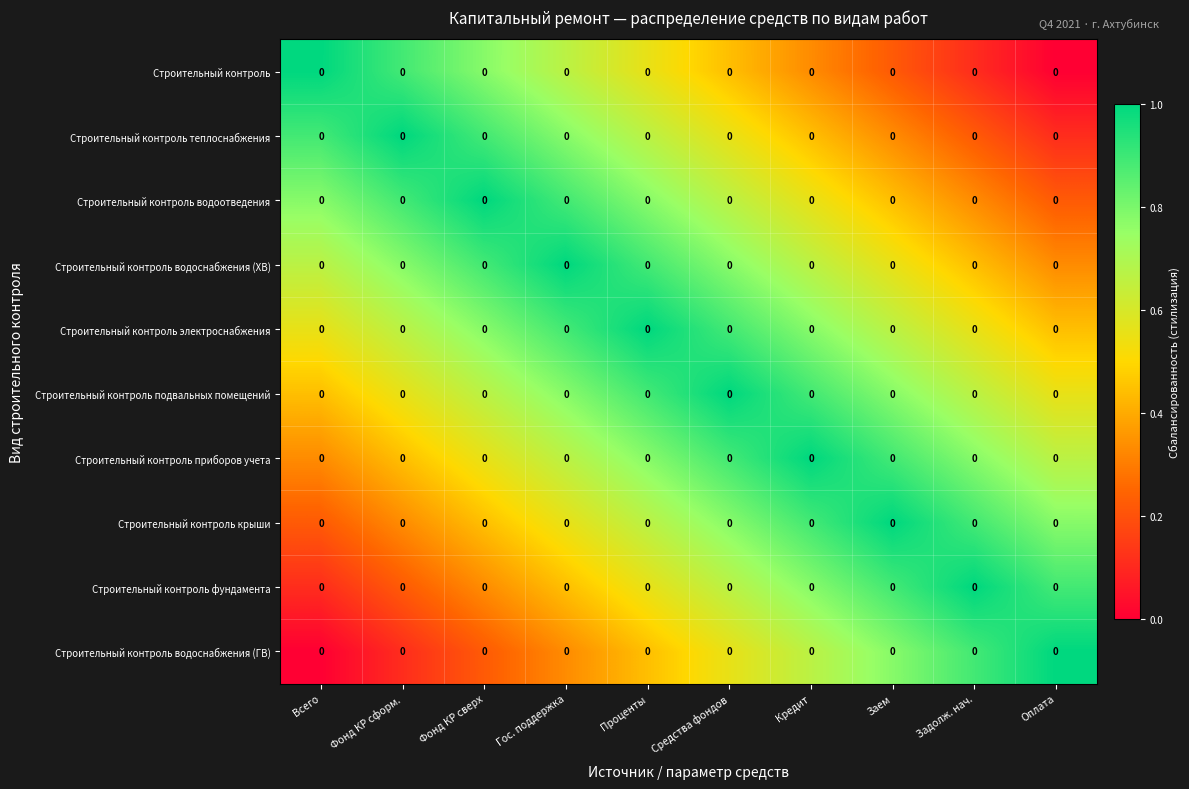

What is the spread (max minus min) of values at Задолж. нач.?

0.9